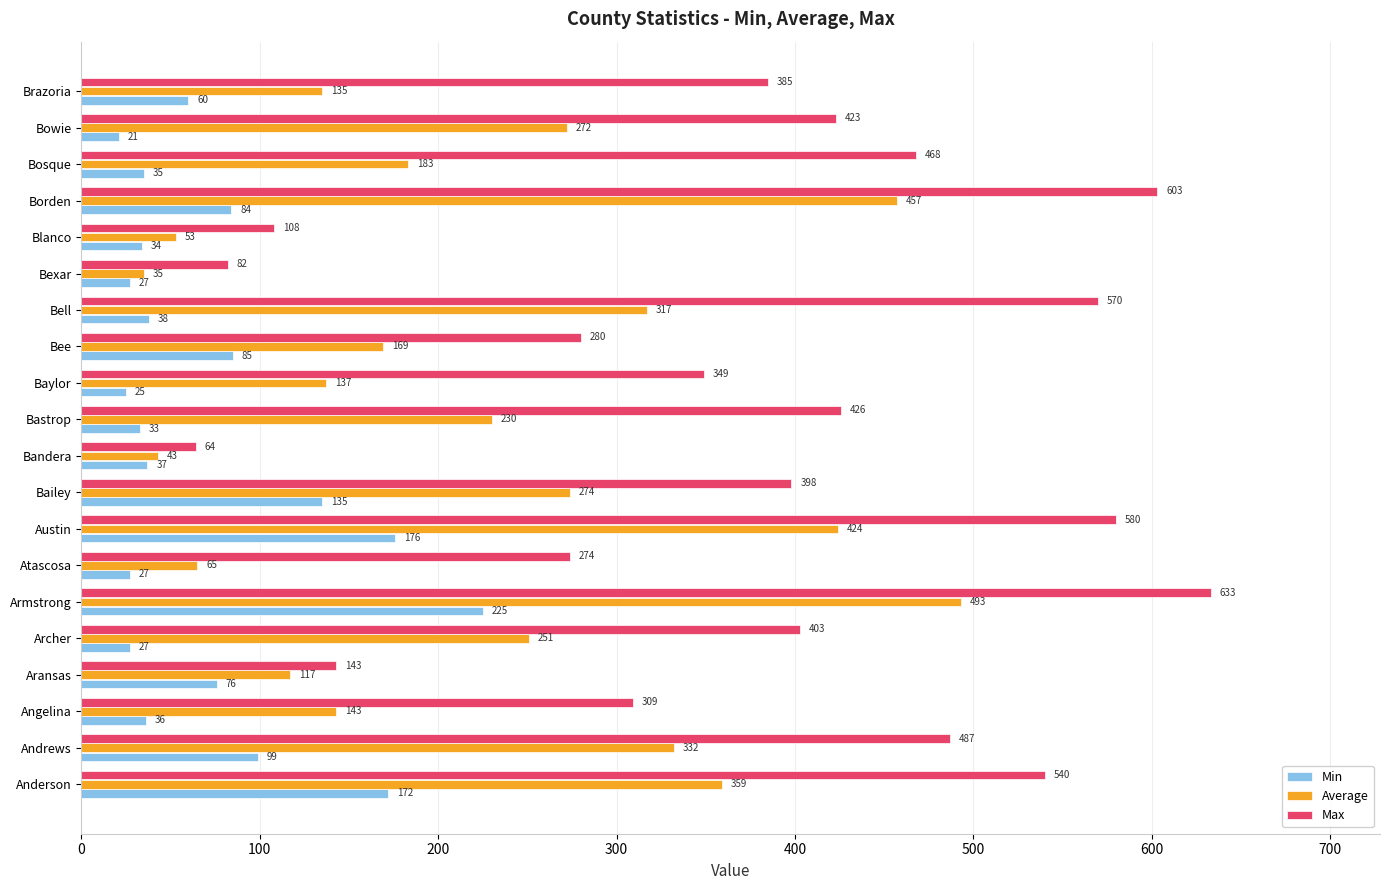

What is the minimum value for Max?

64